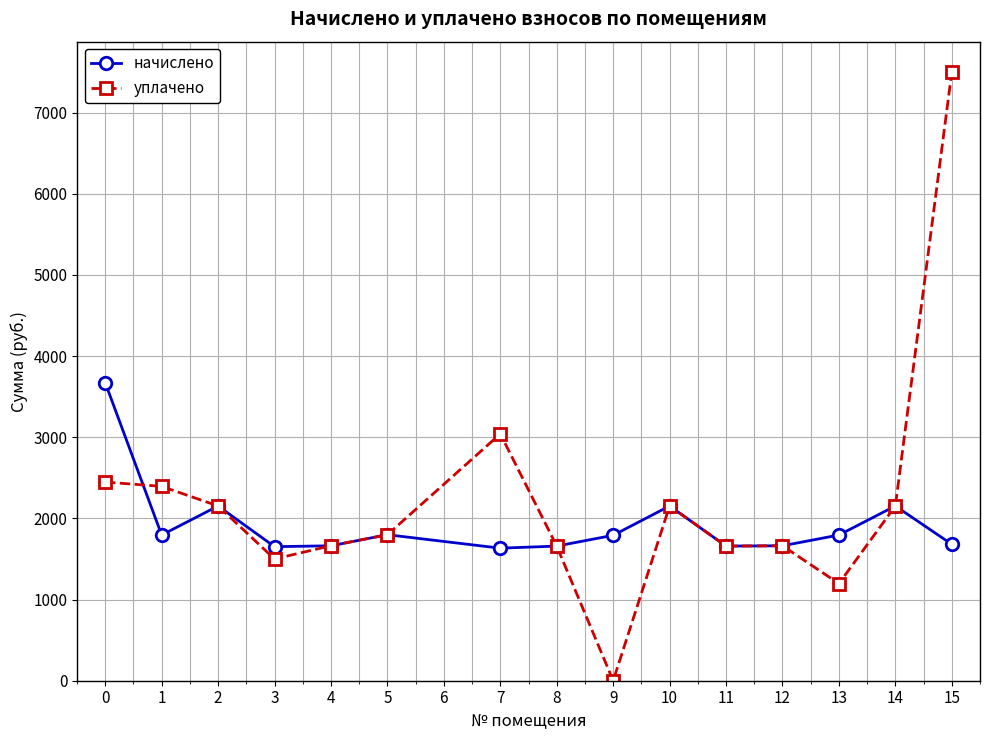

What is the value of the начислено point at the 9th from the left?

1791.9